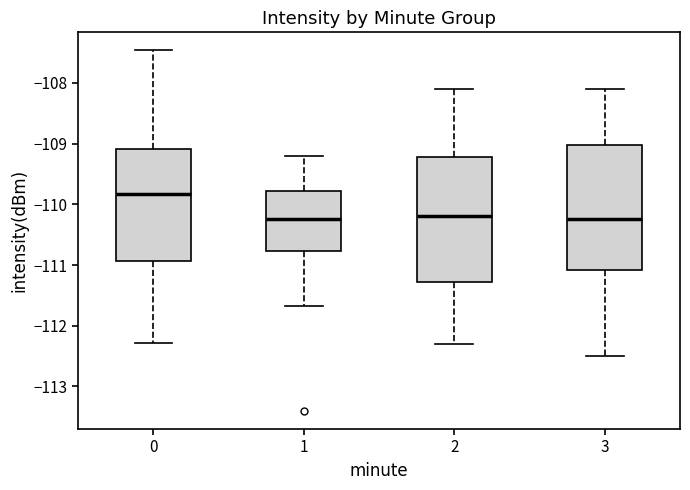

Where does the median line of the box at x = 0 sit on the y-axis? The values are not printed on the chart, so give them approximately, as read against the axis.

-109.8